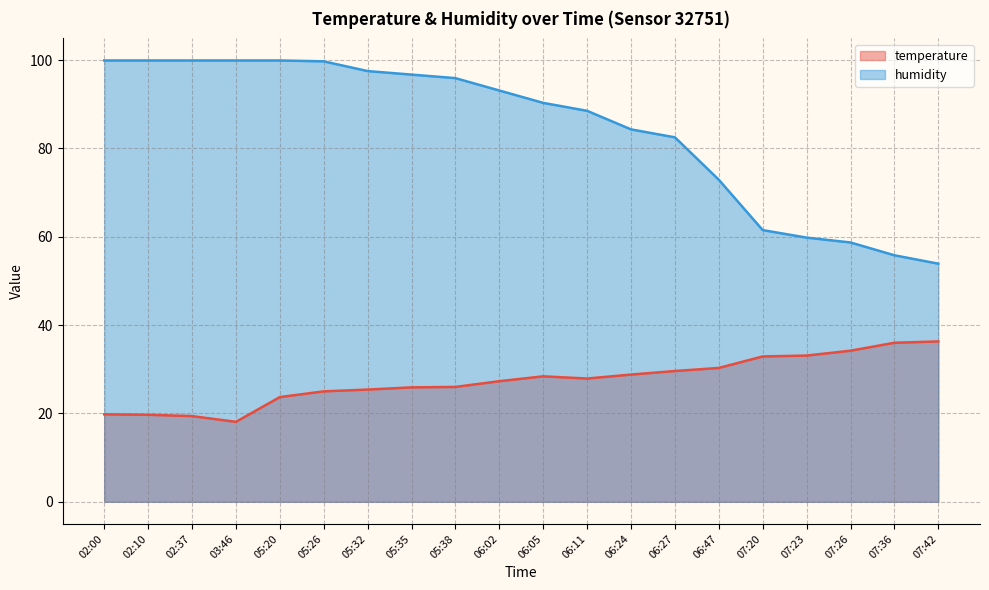

Which series has the largest range (max minus min)?

humidity